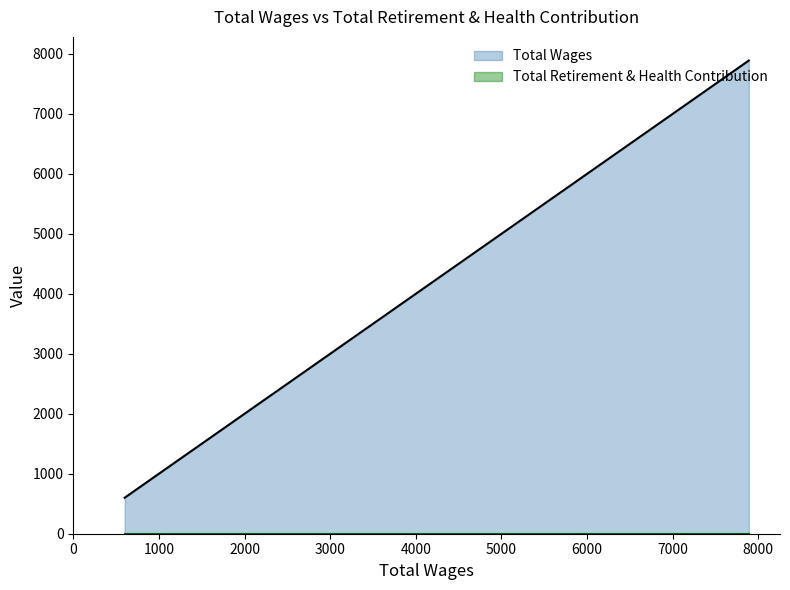

Rank the series at Office Assistant II from highest to lowest value.

Total Wages, Total Retirement & Health Contribution